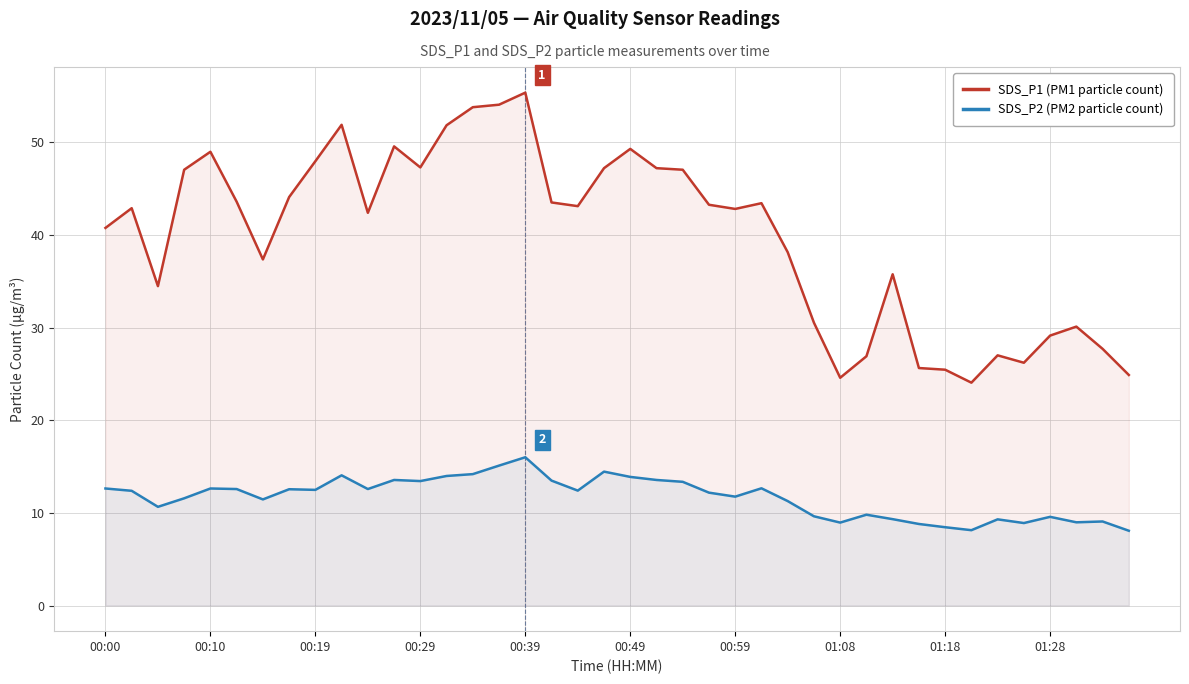

Which series has the largest total across all categories?

SDS_P1 (PM1 particle count)